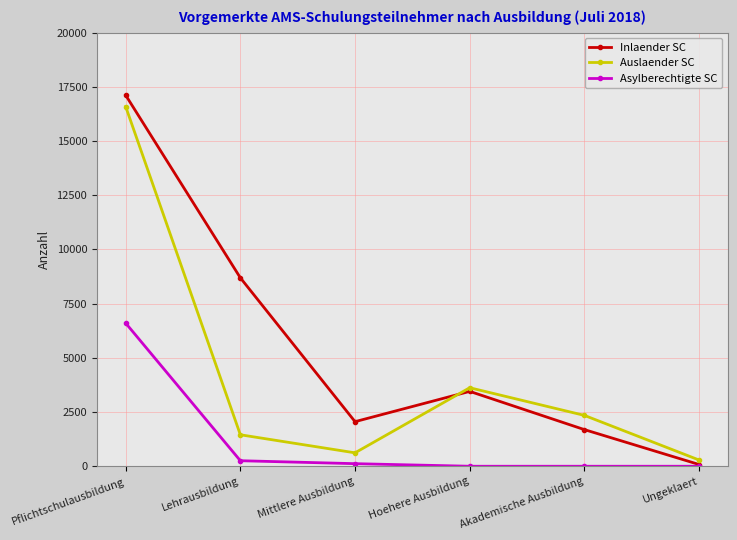

List the series in order of their peak value, highest first.

Inlaender SC, Auslaender SC, Asylberechtigte SC